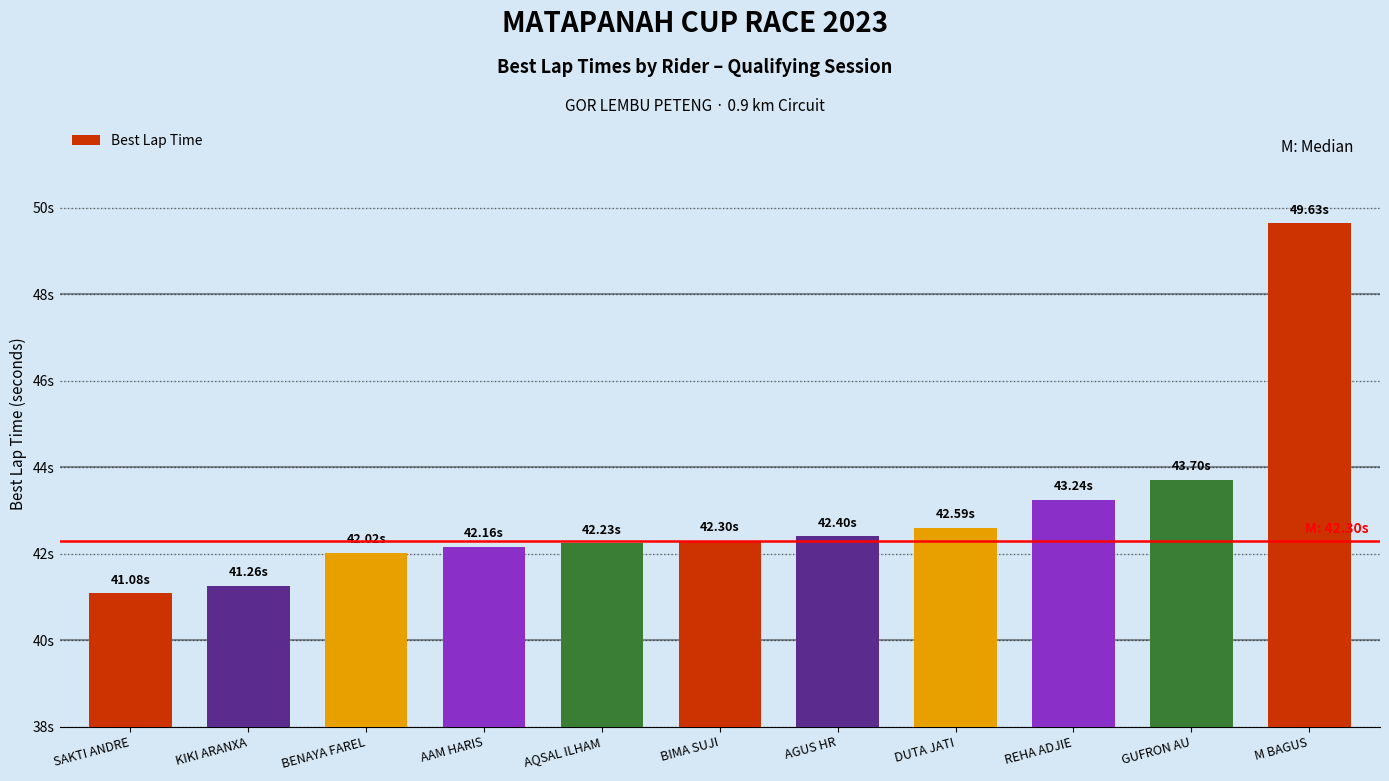

Are the bars grouped side by side (vs. stacked)?

No